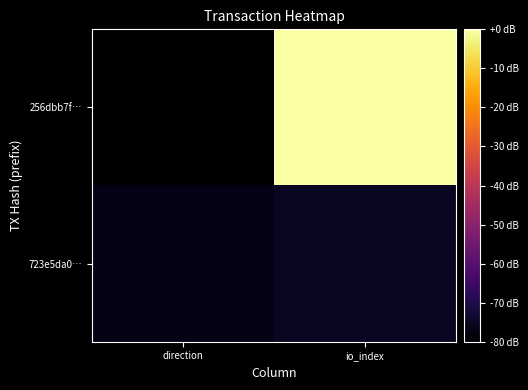

Reading left to right, list all the values displayed in this chart.

256dbb7f…: direction=-80.0	io_index=0.0
723e5da0…: direction=-76.9	io_index=-75.3